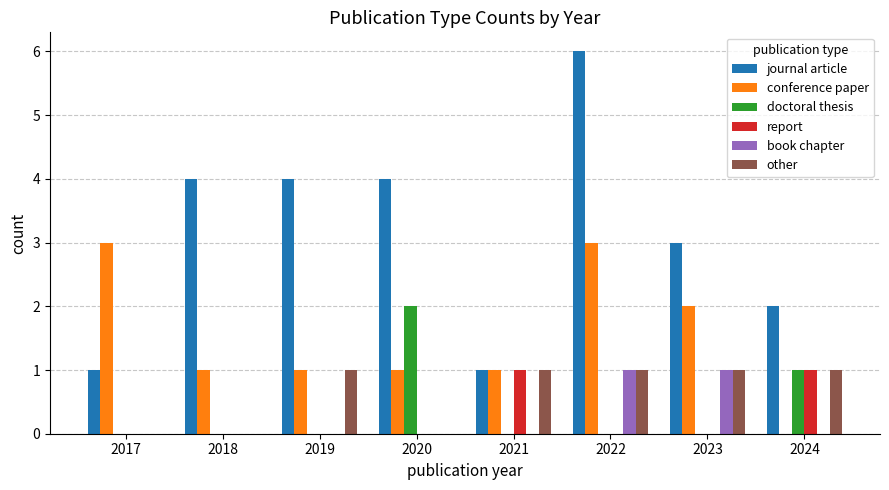

Reading left to right, what are all the values shown in this chart?

journal article: 2017=1	2018=4	2019=4	2020=4	2021=1	2022=6	2023=3	2024=2
conference paper: 2017=3	2018=1	2019=1	2020=1	2021=1	2022=3	2023=2	2024=0
doctoral thesis: 2017=0	2018=0	2019=0	2020=2	2021=0	2022=0	2023=0	2024=1
report: 2017=0	2018=0	2019=0	2020=0	2021=1	2022=0	2023=0	2024=1
book chapter: 2017=0	2018=0	2019=0	2020=0	2021=0	2022=1	2023=1	2024=0
other: 2017=0	2018=0	2019=1	2020=0	2021=1	2022=1	2023=1	2024=1